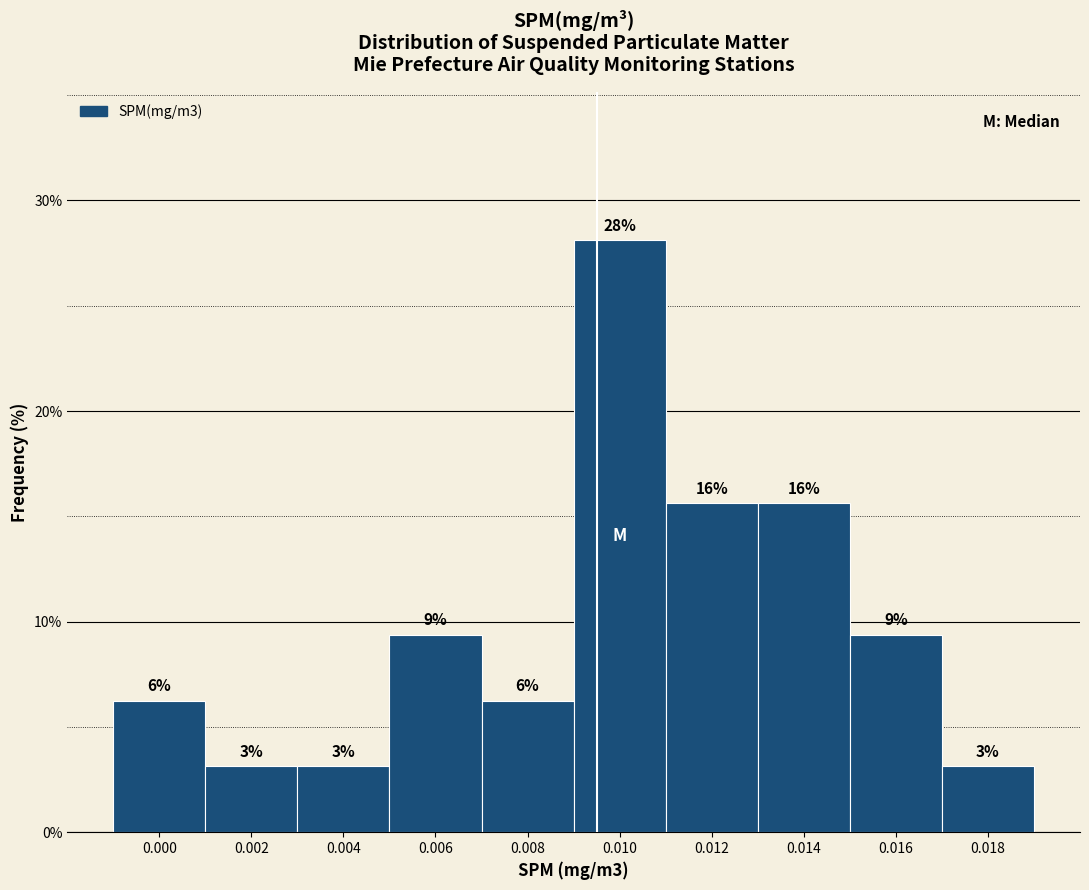

Does the chart contain any negative values?

No